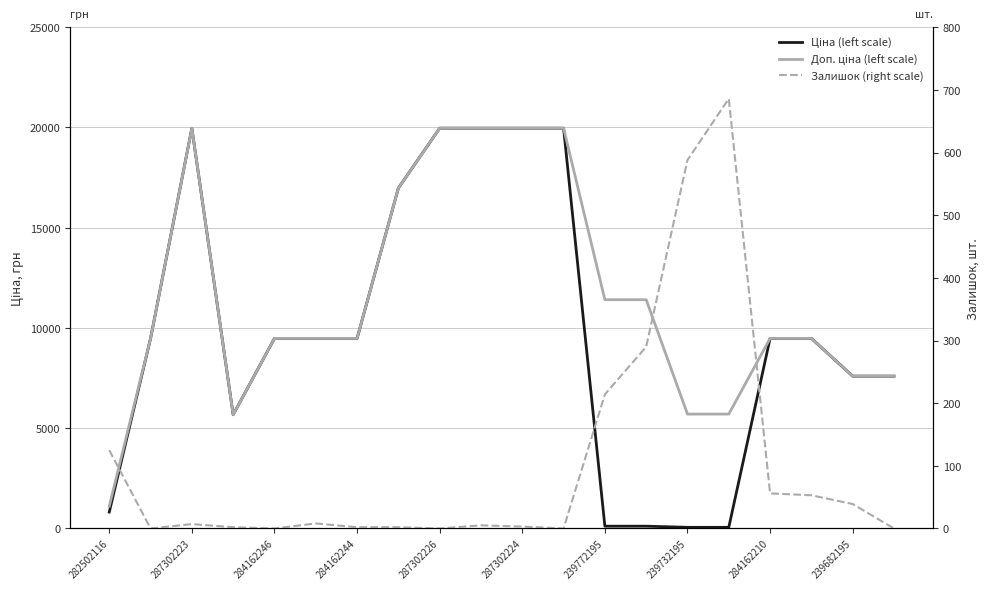

Rank the series by their average value, from lowest to highest.

Залишок (right scale), Ціна (left scale), Доп. ціна (left scale)